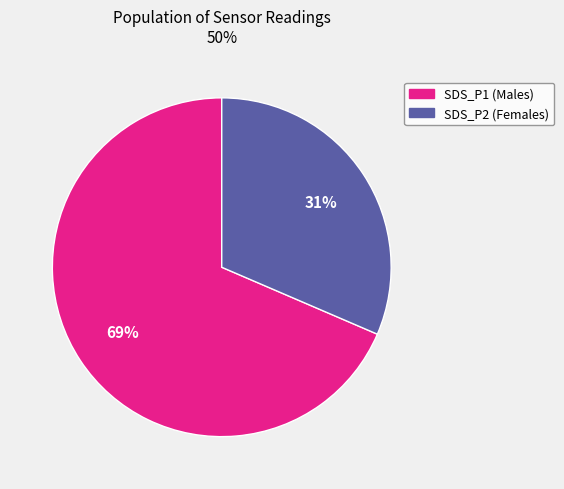

To the nearest percent, what is the combined percentage of SDS_P2 and SDS_P1?

100%